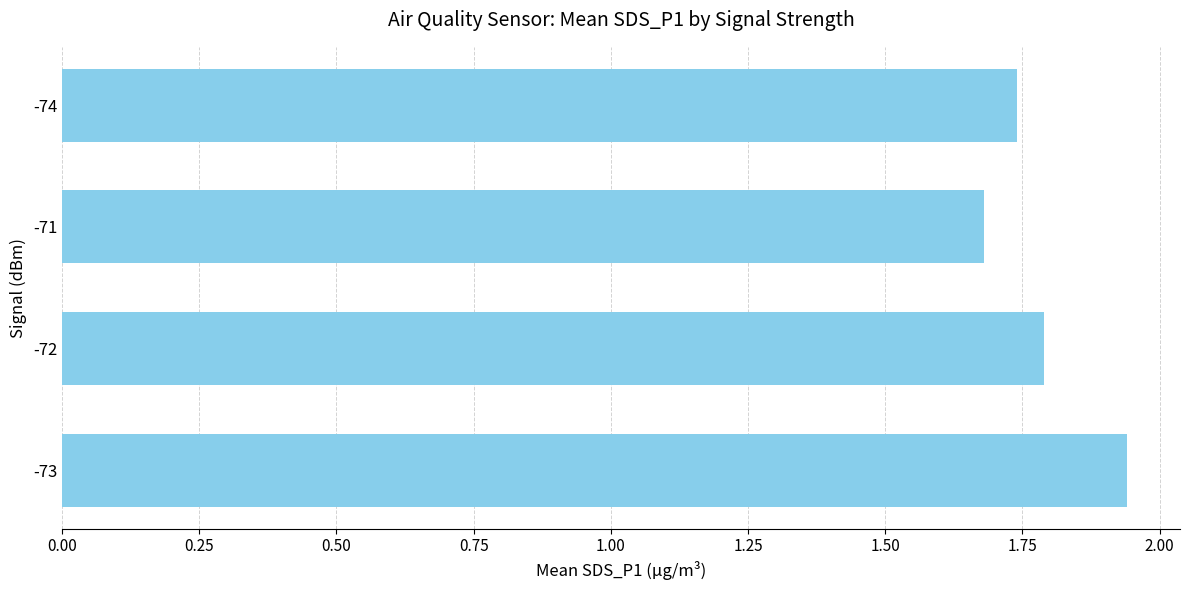

Where is the data nearest to the value 1?

-71